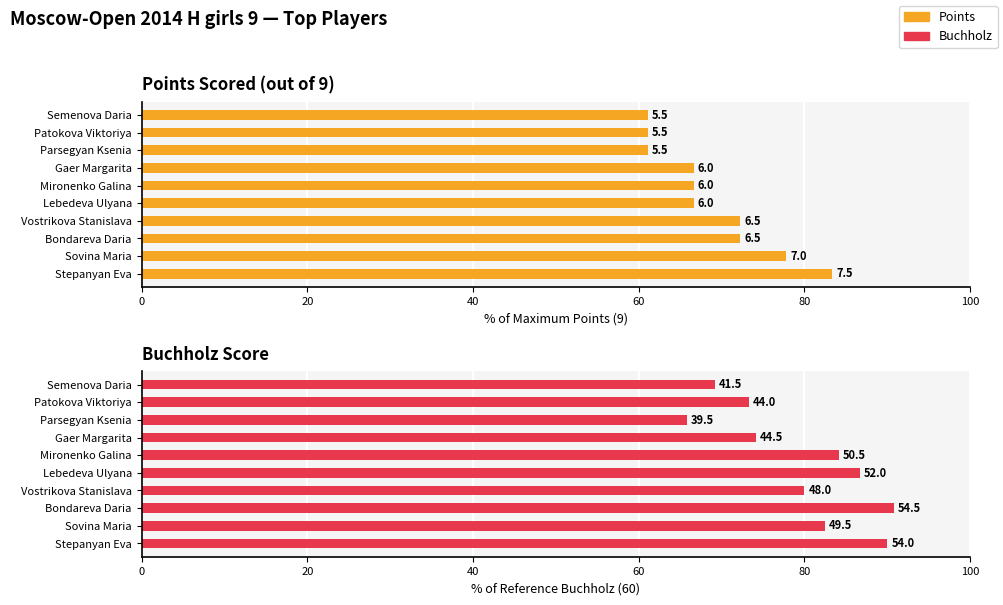

True or false: Points has a value of 93.7 at Patokova Viktoriya.

False